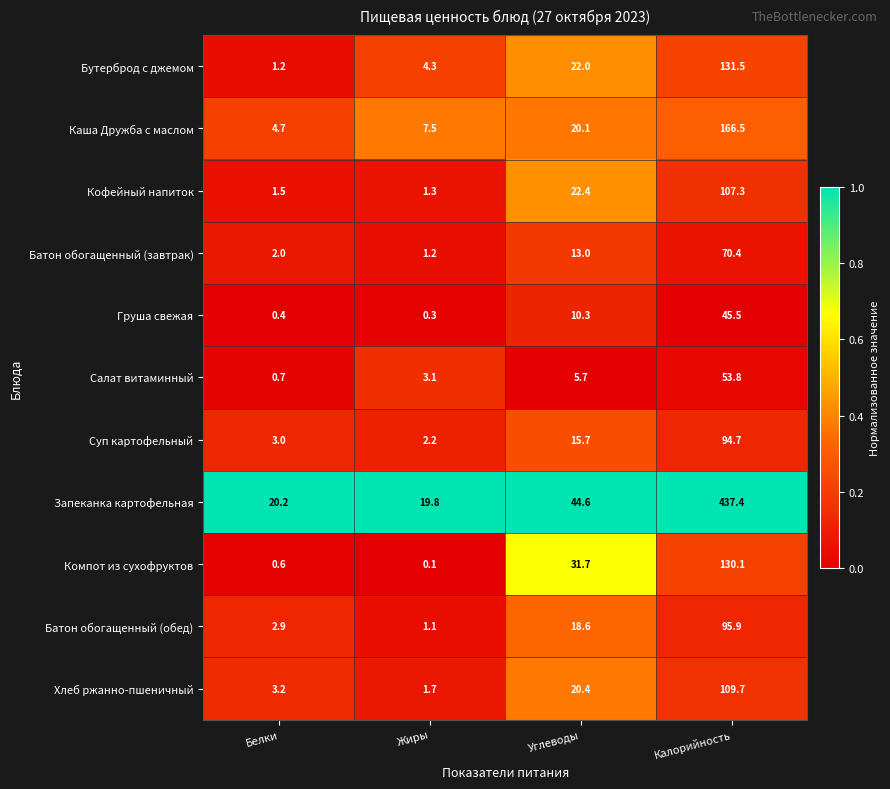

Rank the series at Углеводы from highest to lowest value.

Запеканка картофельная, Компот из сухофруктов, Кофейный напиток, Бутерброд с джемом, Хлеб ржанно-пшеничный, Каша Дружба с маслом, Батон обогащенный (обед), Суп картофельный, Батон обогащенный (завтрак), Груша свежая, Салат витаминный